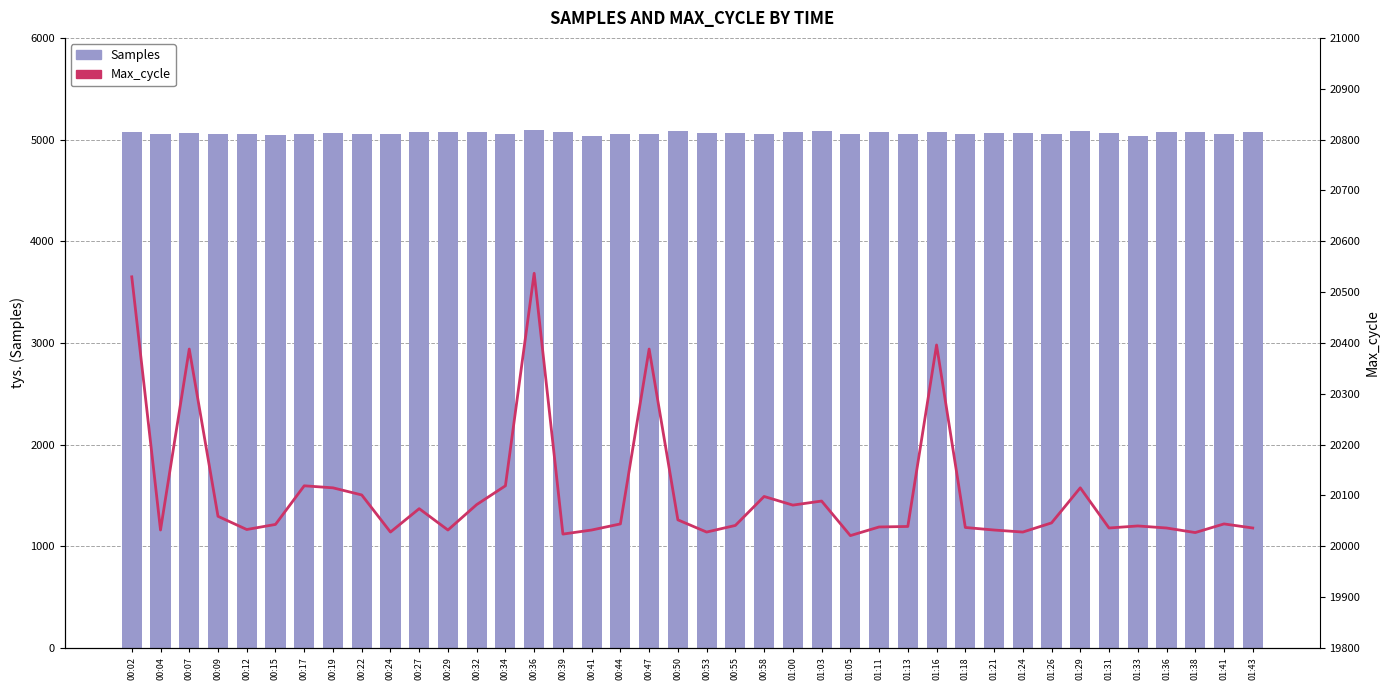

Which series has the largest total across all categories?

Max_cycle